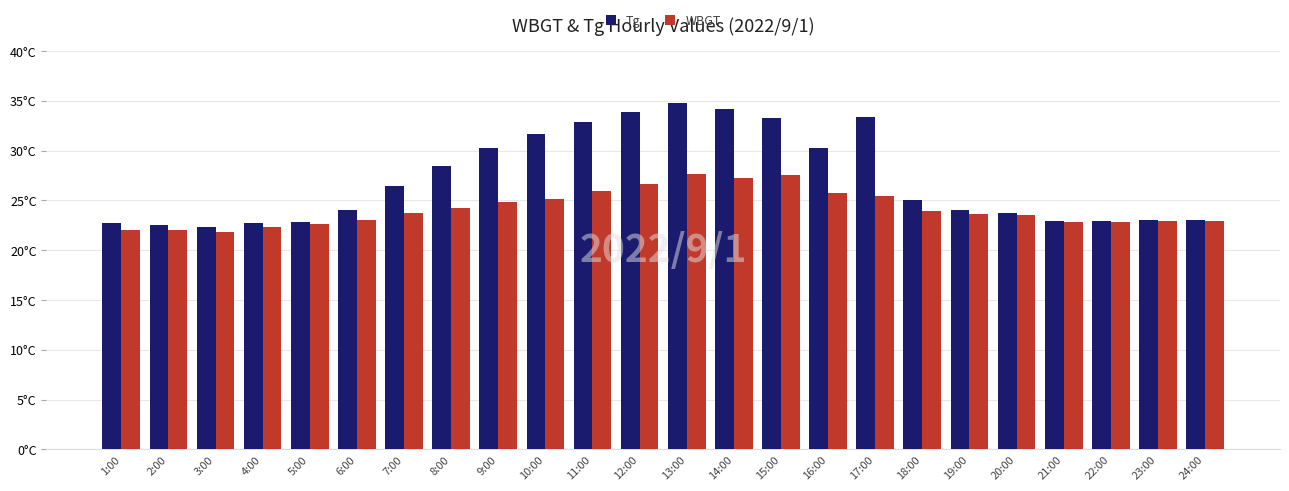

What is the label of the 16th bar from the right?

9:00